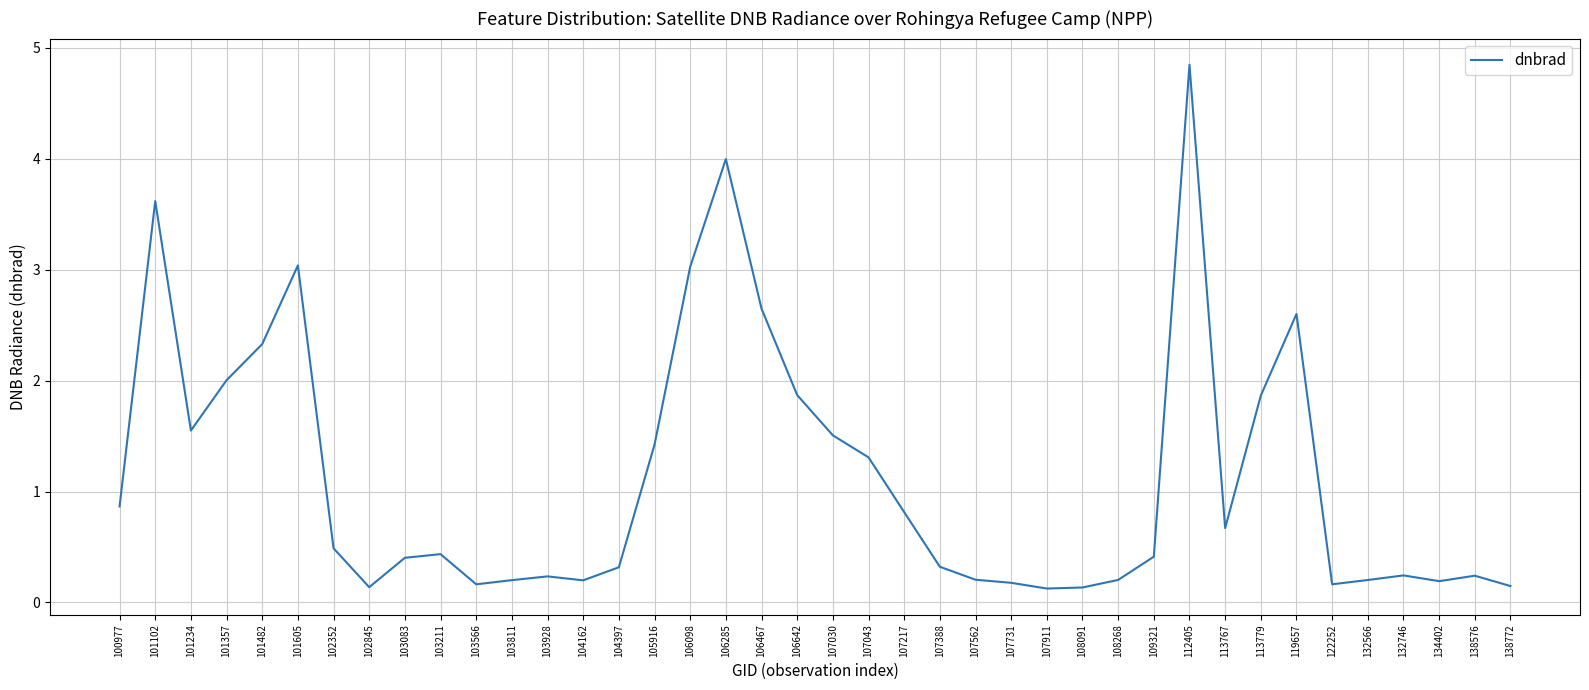

Which category has the highest value across all series?

112405